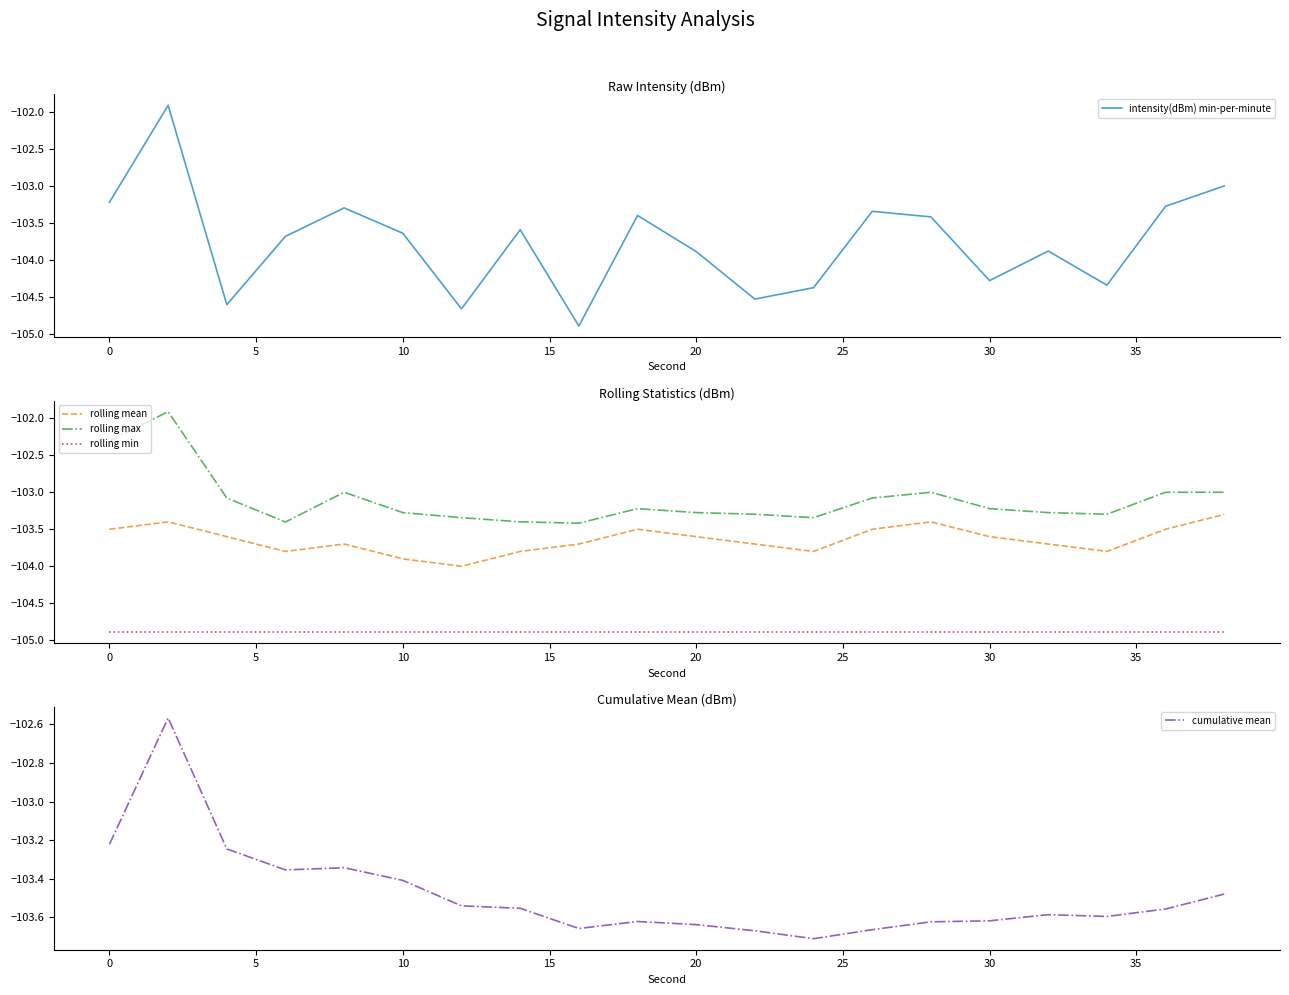

True or false: rolling mean and rolling min intersect in this chart.

False